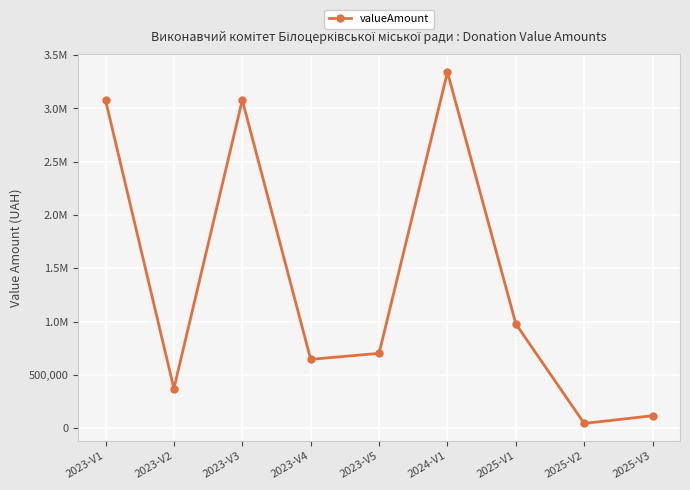

Where does the data first go above 701177?

2023-V1